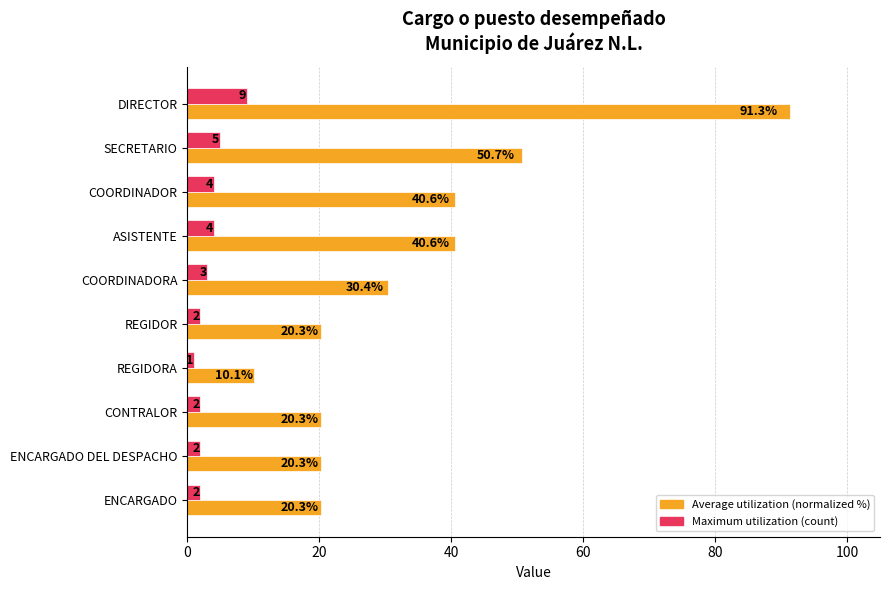

At which category is the sum across all series the highest?

DIRECTOR